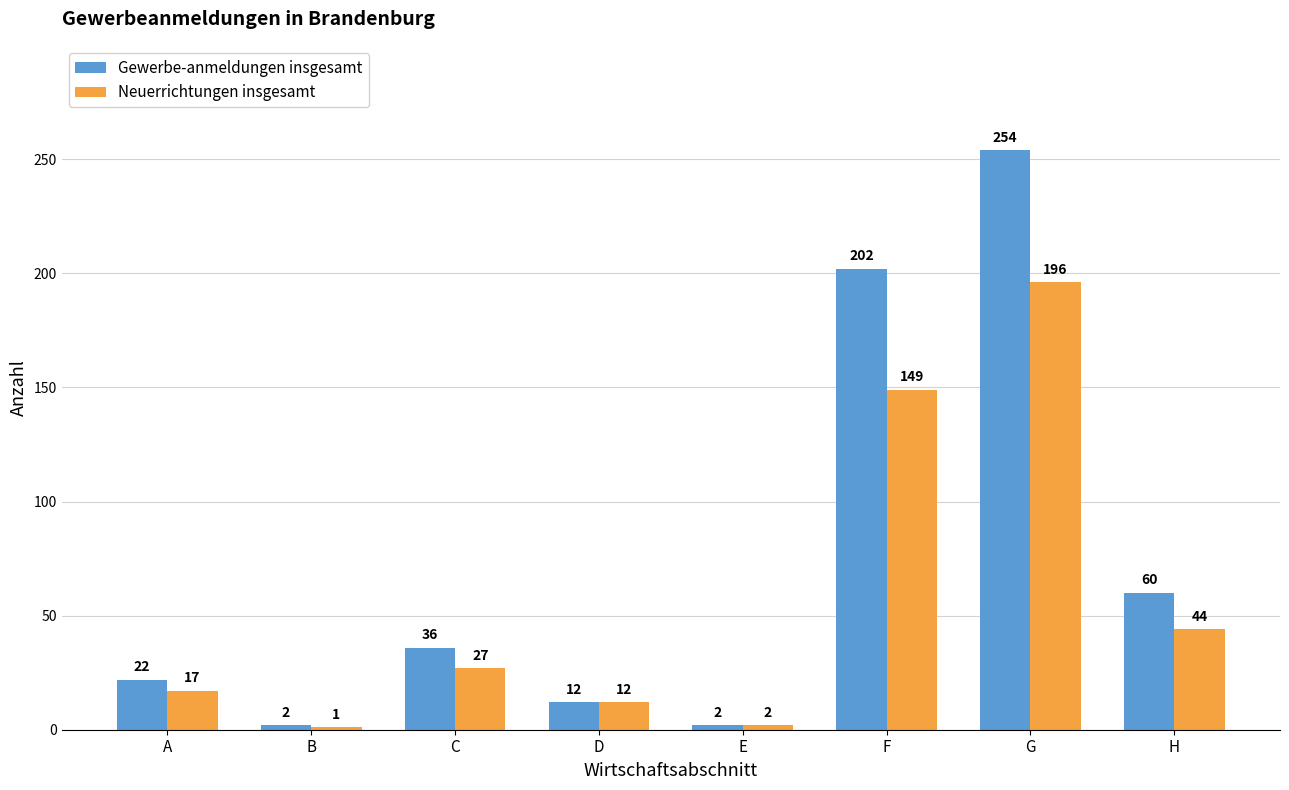

What is the sum of all Neuerrichtungen insgesamt values?

448